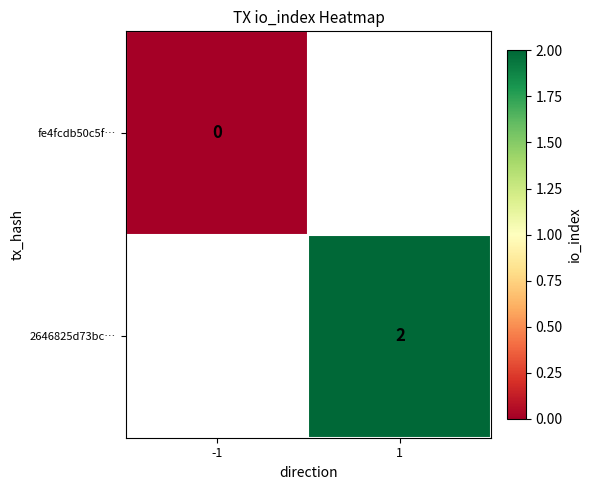

The 2646825d73bc… series shows 1 at 1. True or false?

False